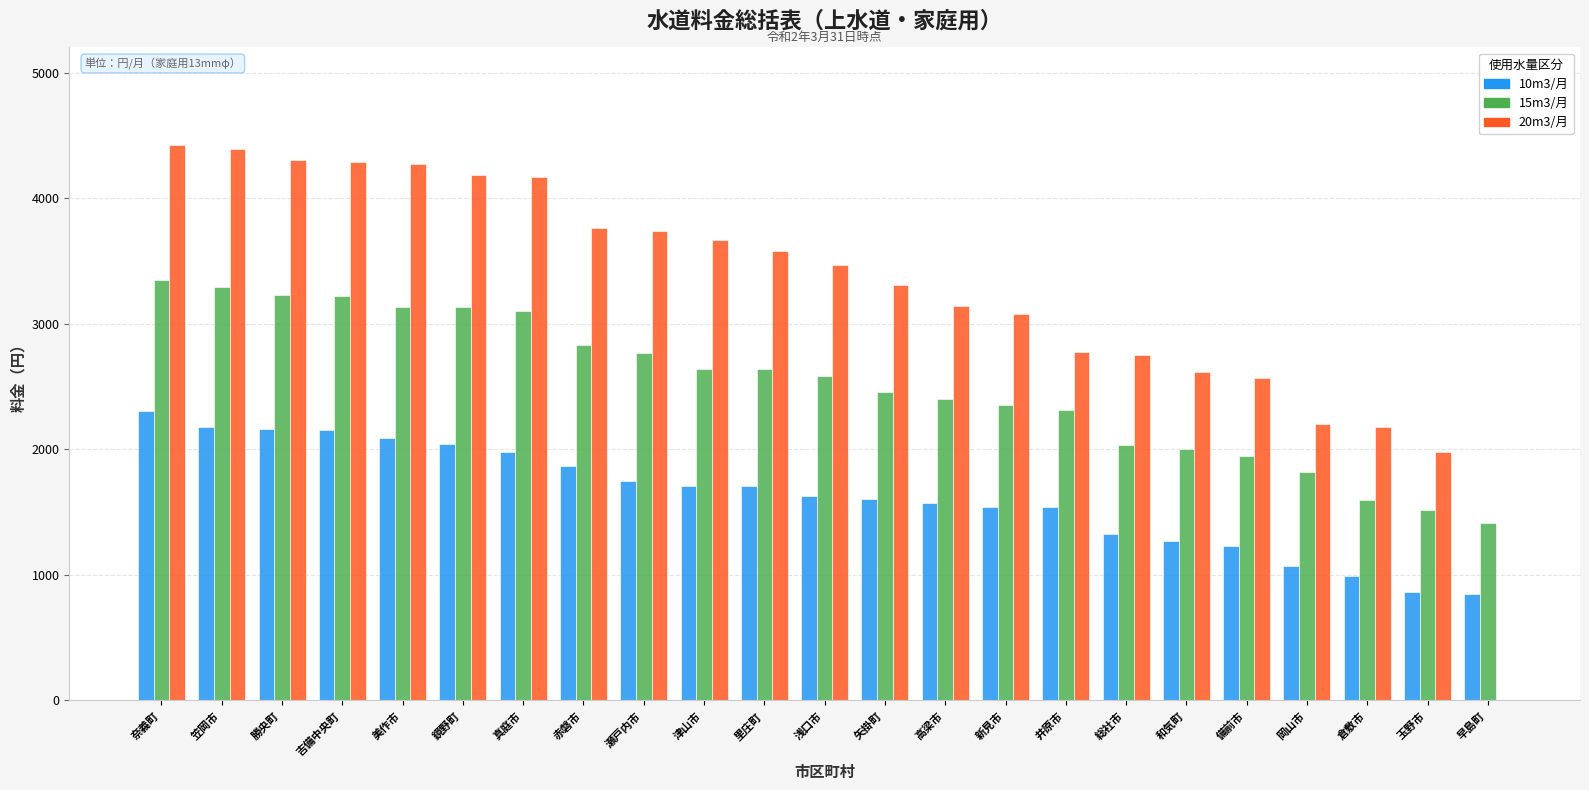

Read the 15m3/月 value at 勝央町.

3228